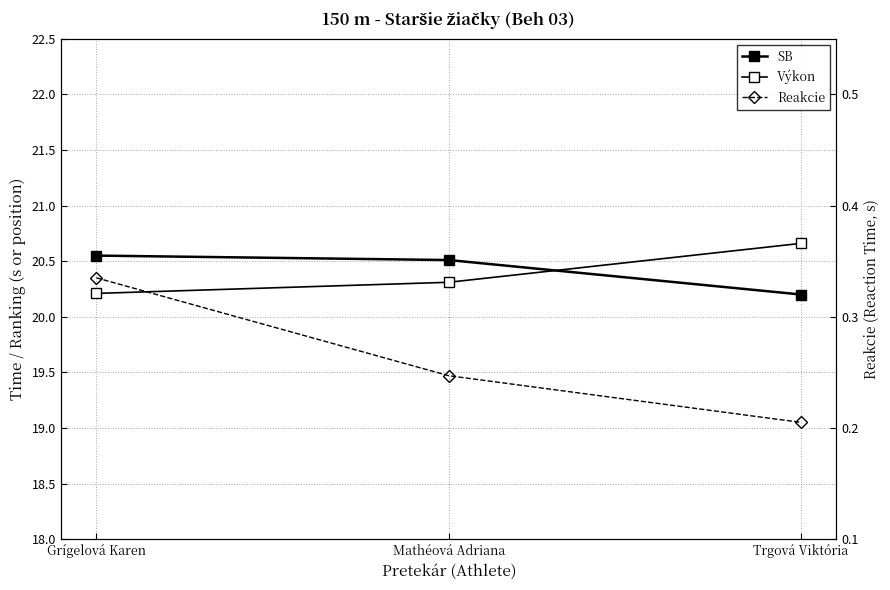

What is the smallest value displayed?

0.2